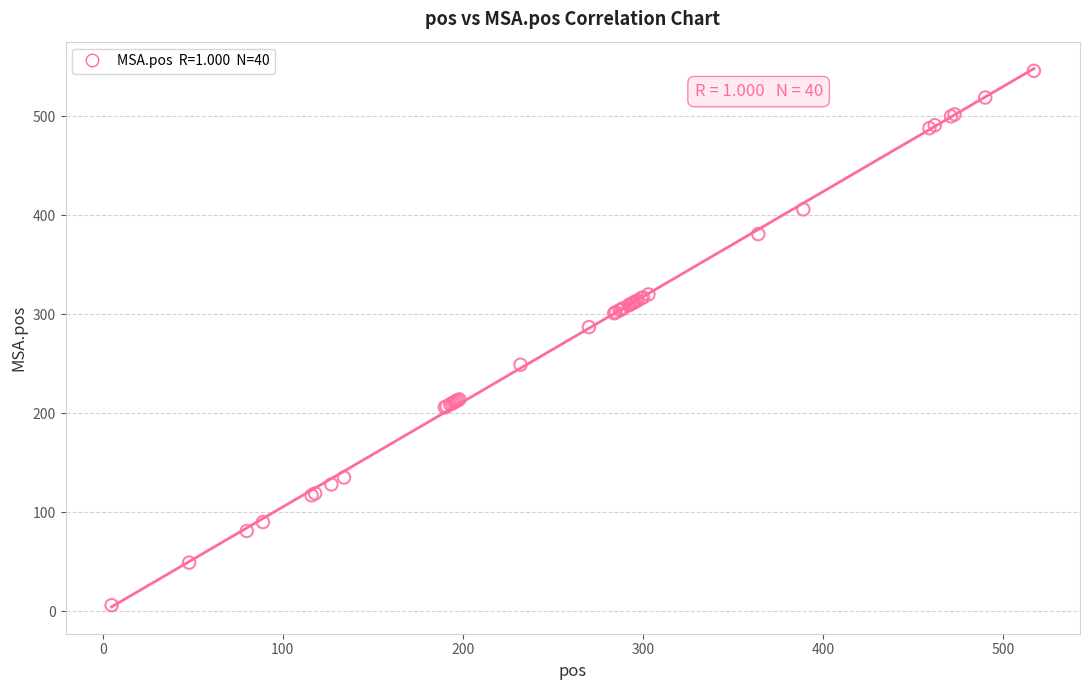

What Y value in the scatter plot is closest to 276?

287